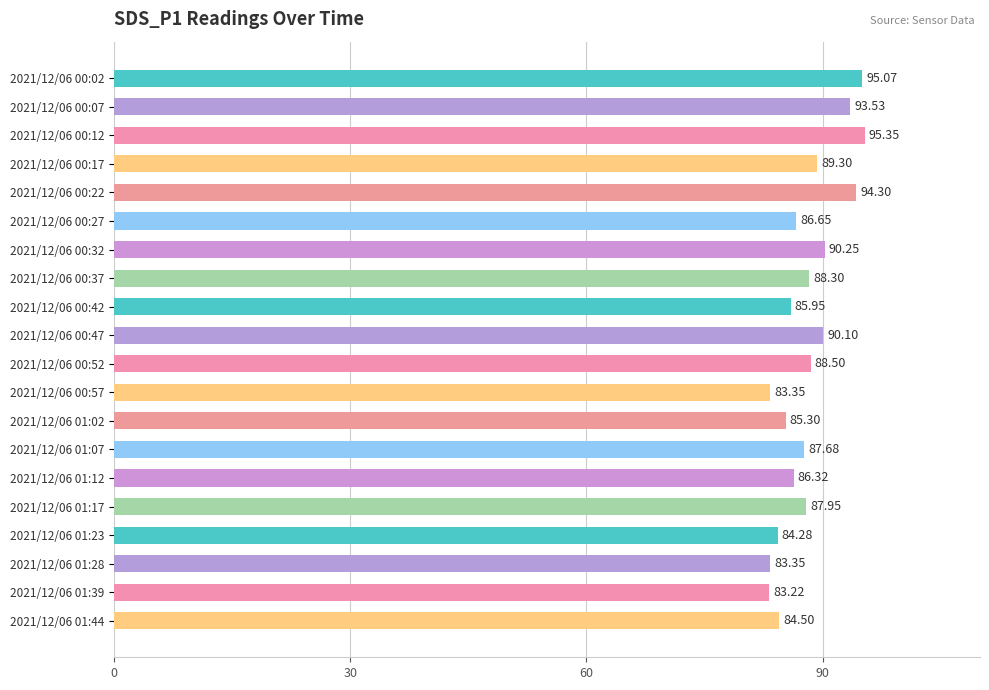

How many bars are there in total?

20